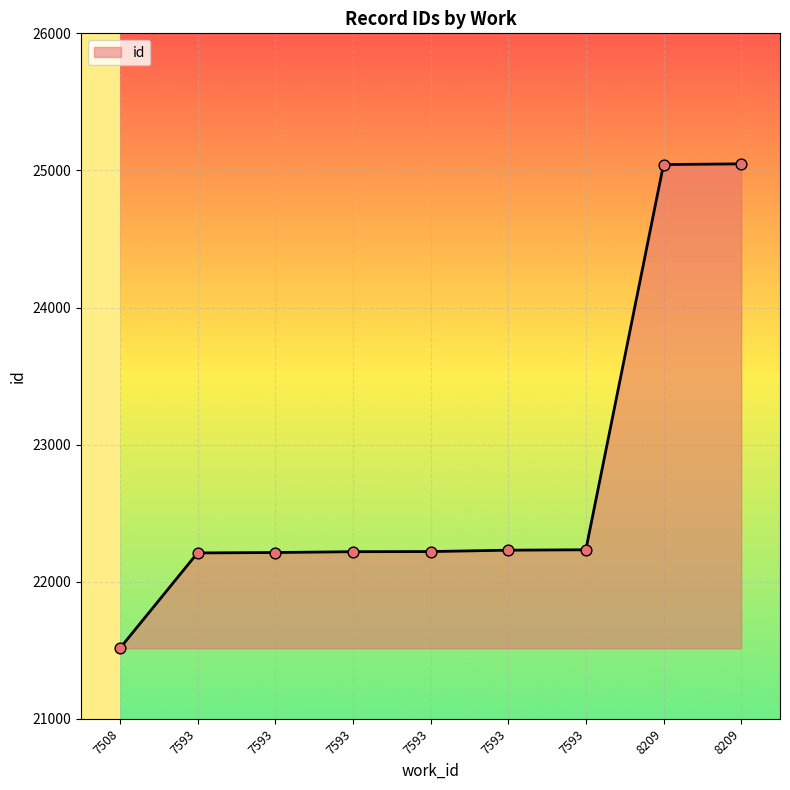

What is the change in value from 7593 to 8209?

+2815